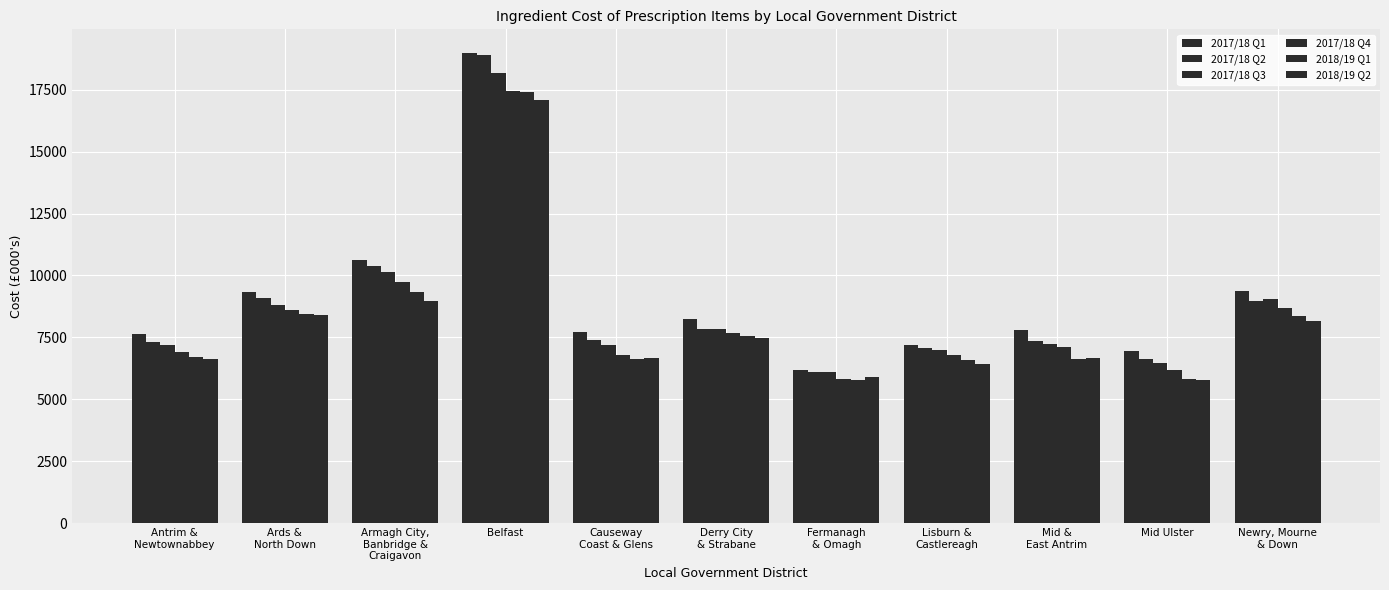

Does the chart contain stacked bars?

No